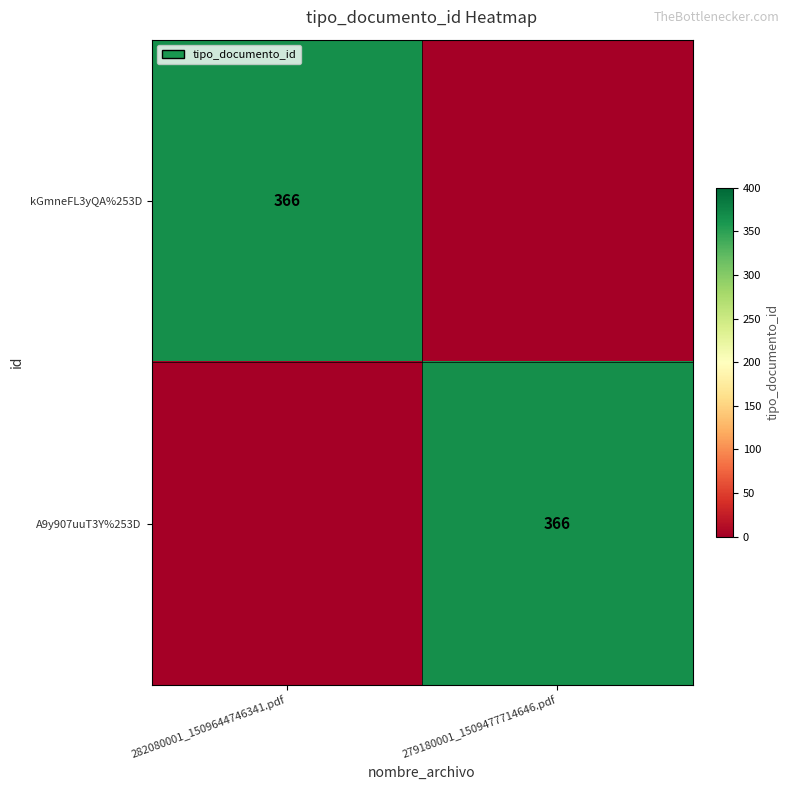

True or false: kGmneFL3yQA%253D has a value of 366 at 282080001_1509644746341.pdf.

True